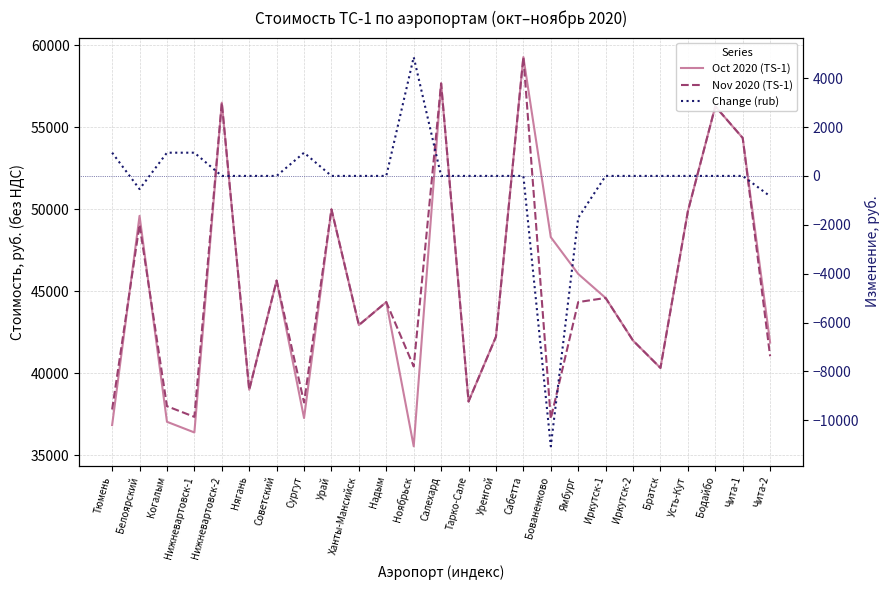

What is the highest value of the Change (rub) series?

4864